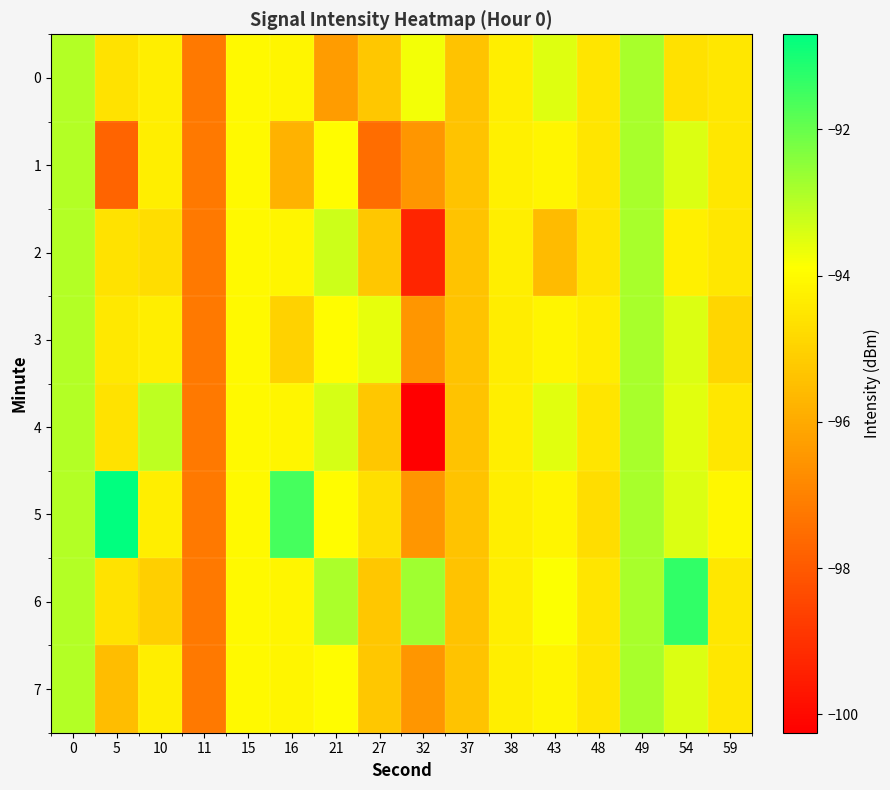

What is the spread (max minus min) of values at 32?

7.6